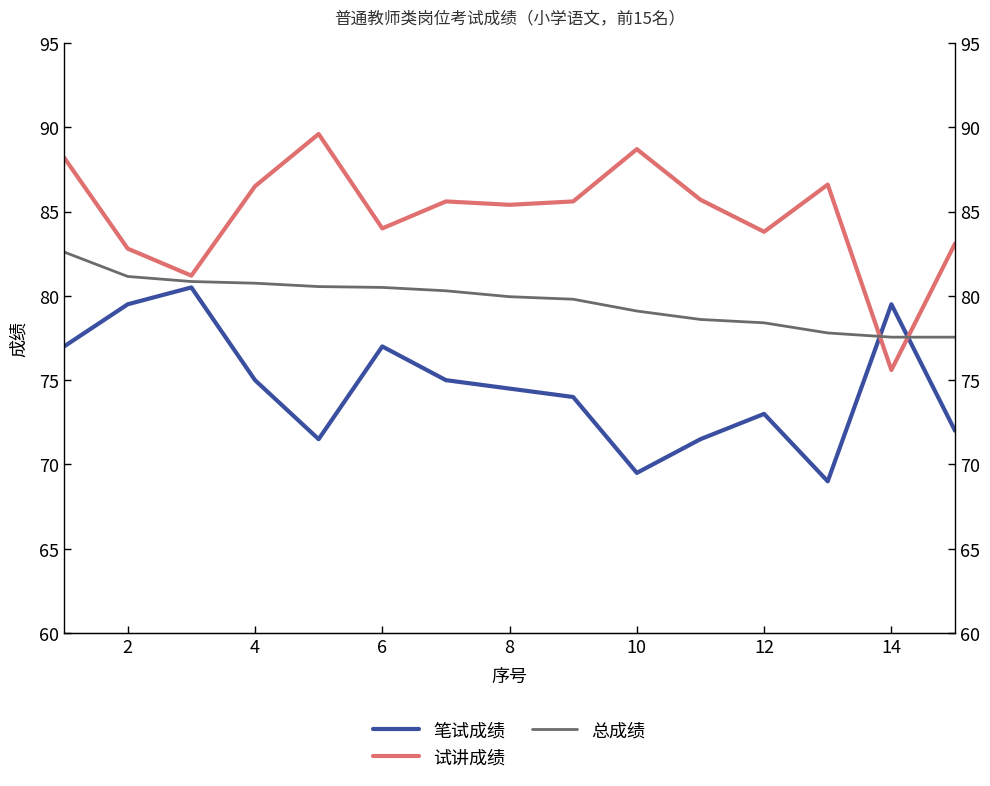

What is the value of the 试讲成绩 point at the 5th from the left?

89.6